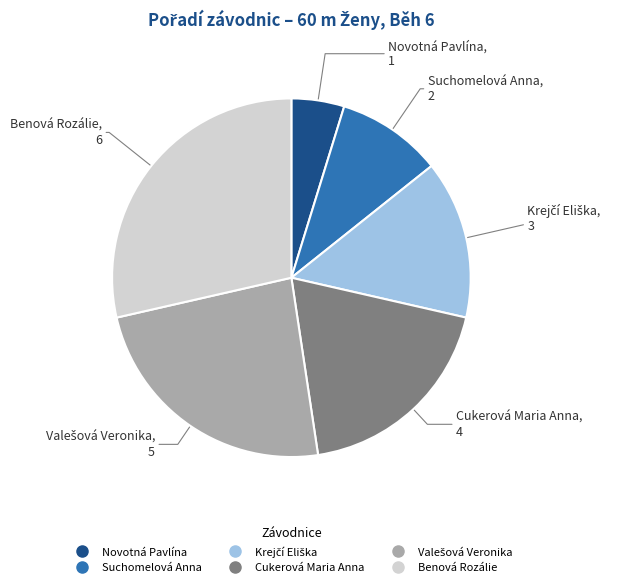

Does any single category account for the majority?

No